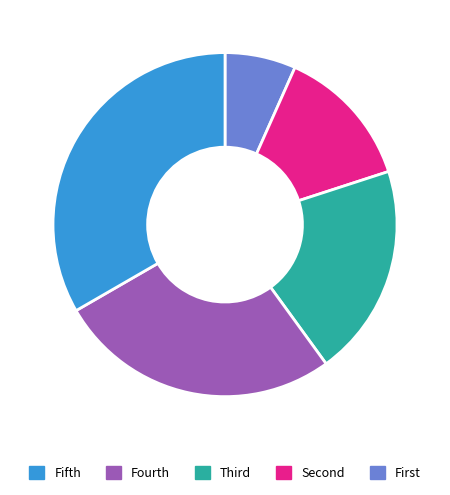

Is there a majority slice in this chart?

No